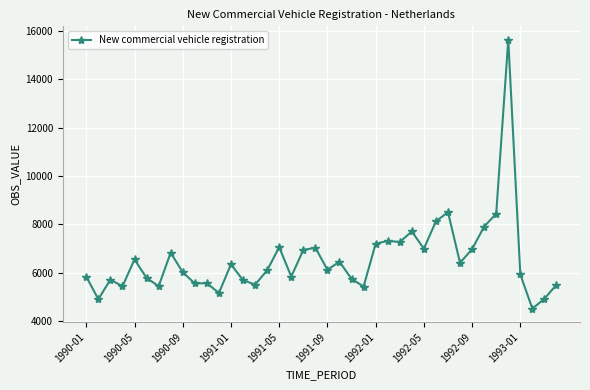

How many lines are shown in the chart?

1